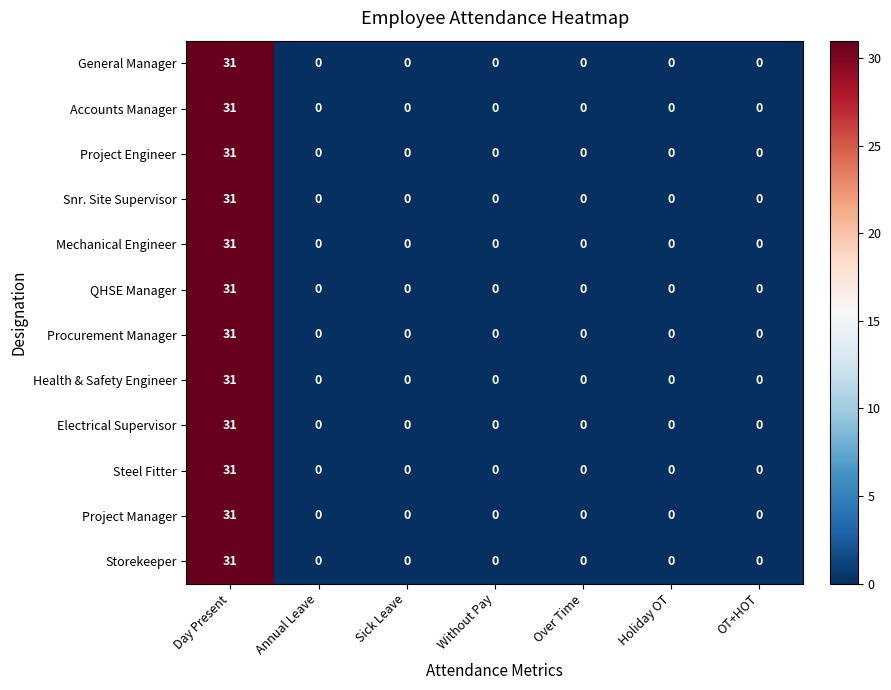

What is the average value of the Electrical Supervisor series?

4